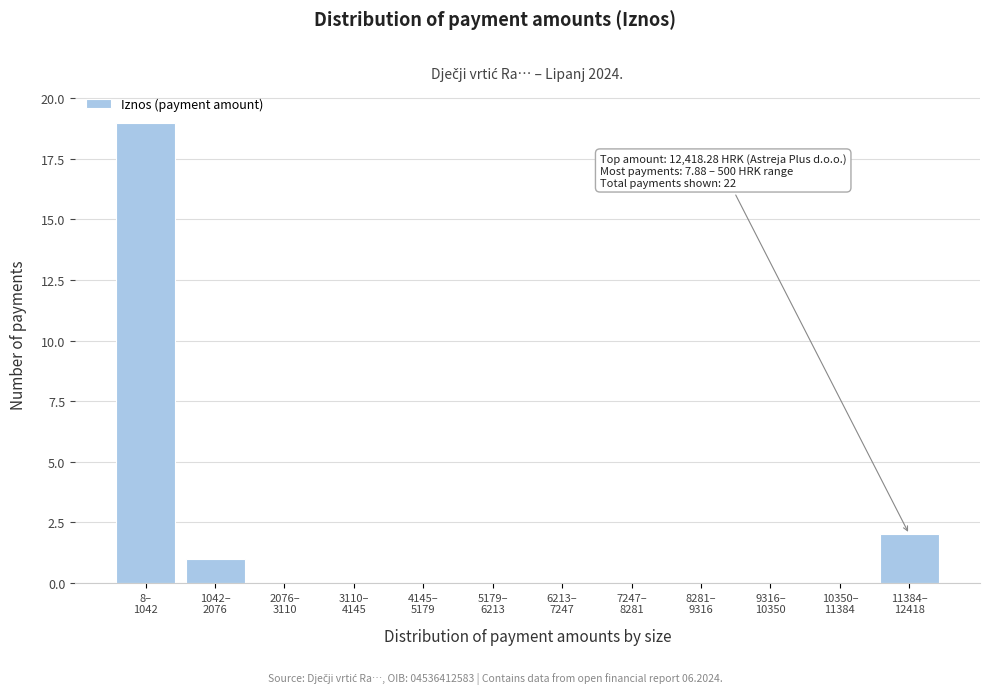

What is the sum of all values?

22